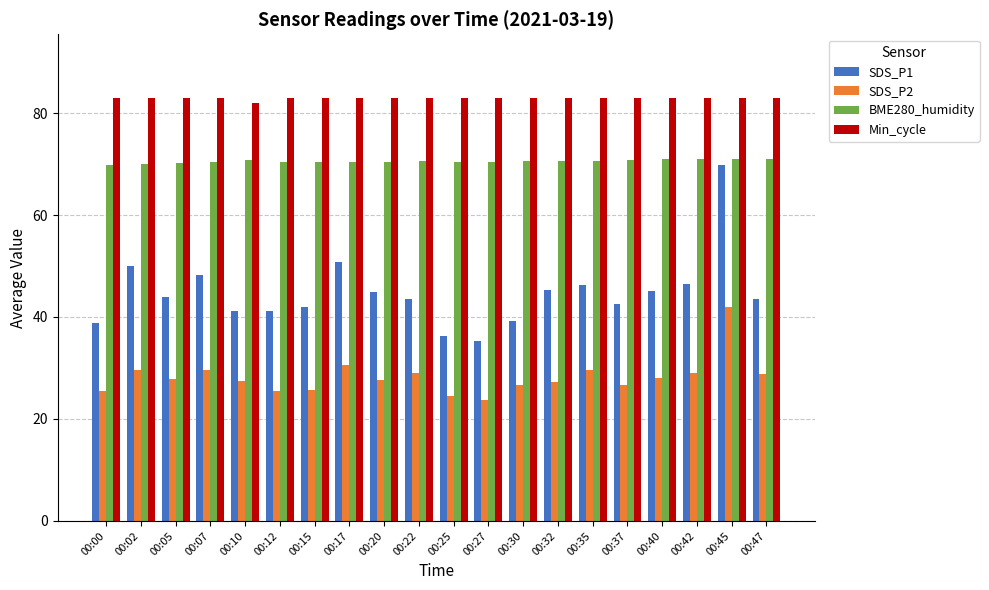

Rank the series by their maximum value, from lowest to highest.

SDS_P2, SDS_P1, BME280_humidity, Min_cycle